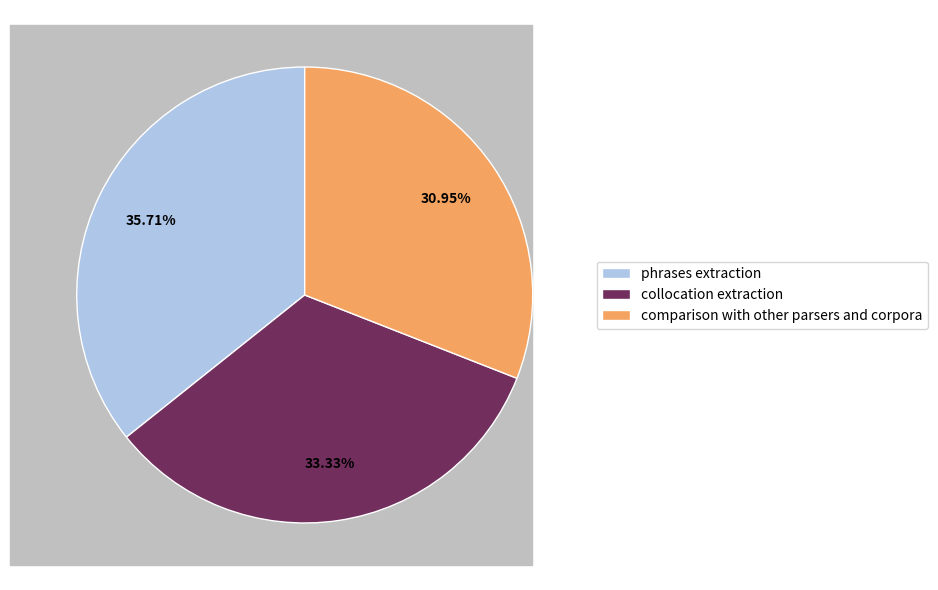

The comparison with other parsers and corpora slice represents 24% of the pie. True or false?

False